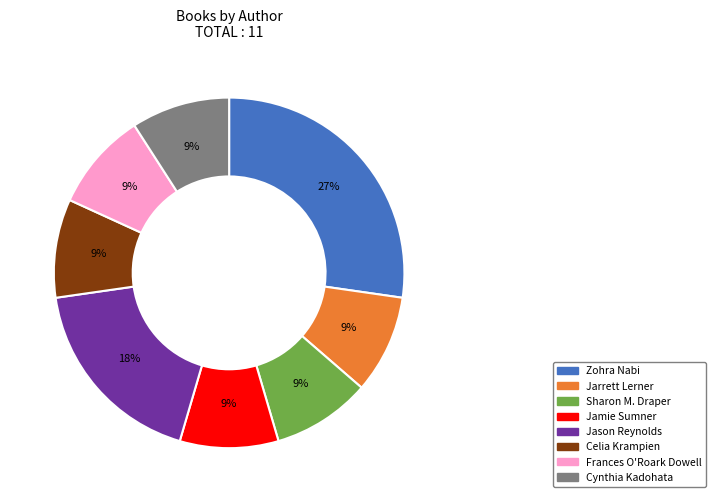

Approximately how many times larger is the value at Celia Krampien compared to Zohra Nabi?

0.3